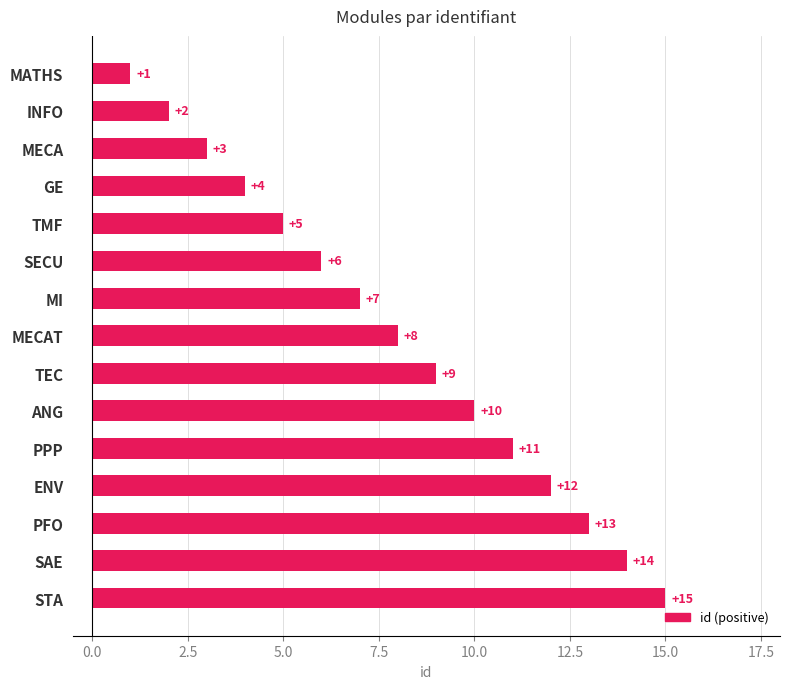

Which category has the highest value across all series?

STA